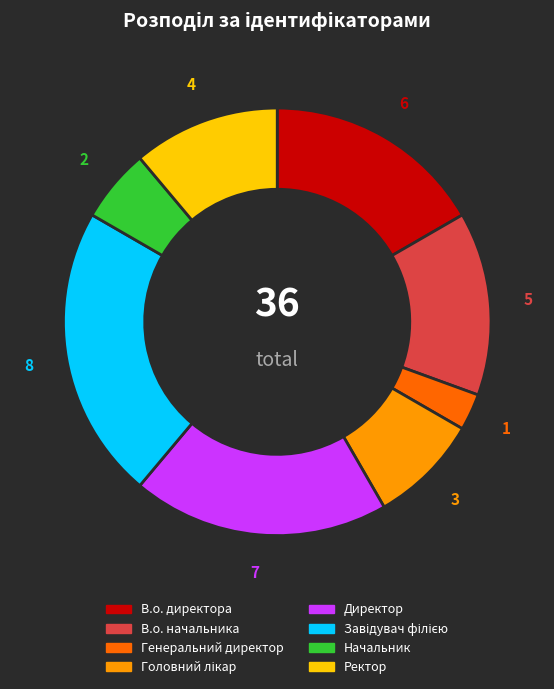

Is the sum of В.о. начальника and Генеральний директор greater than half?

No